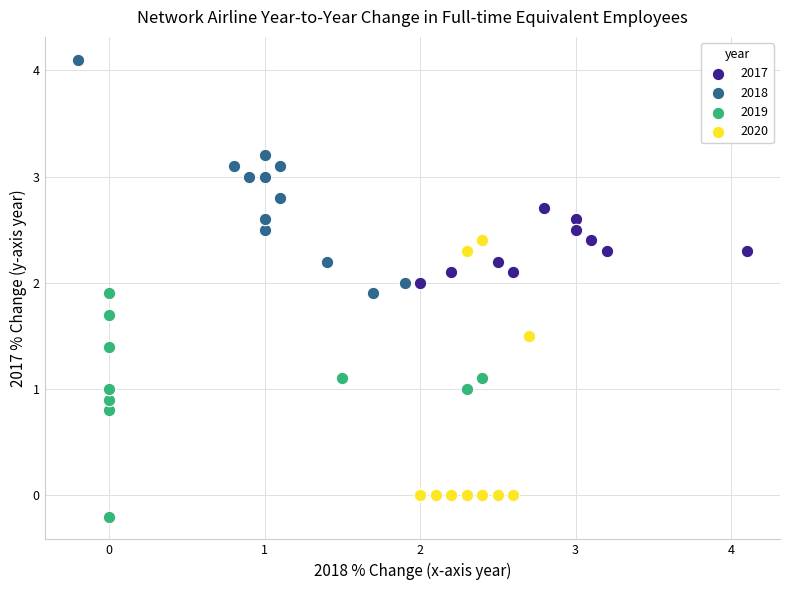

Which series contains the lowest Y value?

2019